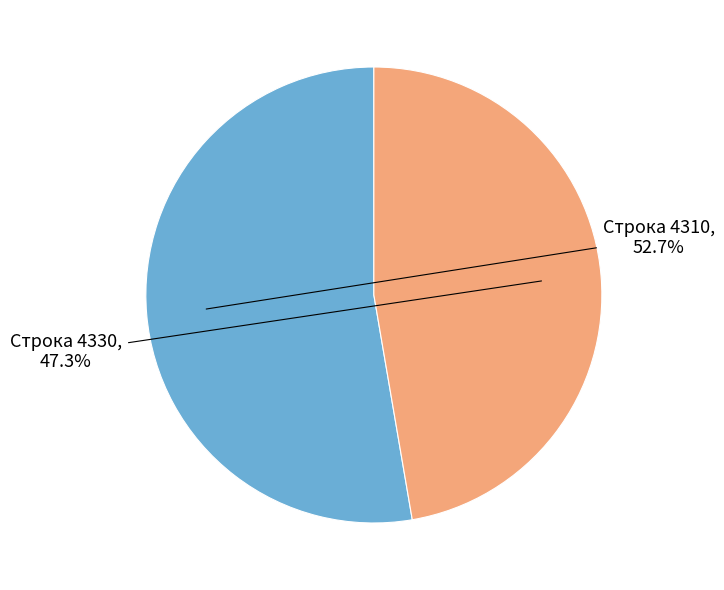

Is there a majority slice in this chart?

Yes